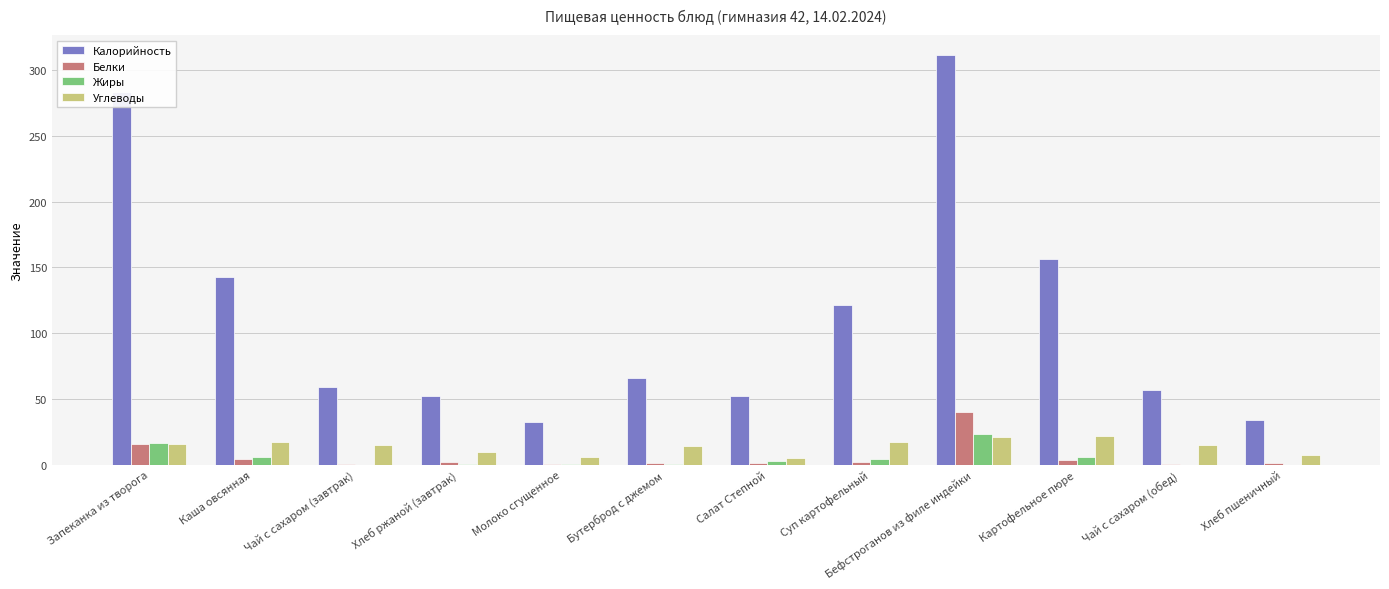

The value of Калорийность at Хлеб пшеничный is 33.9. True or false?

True